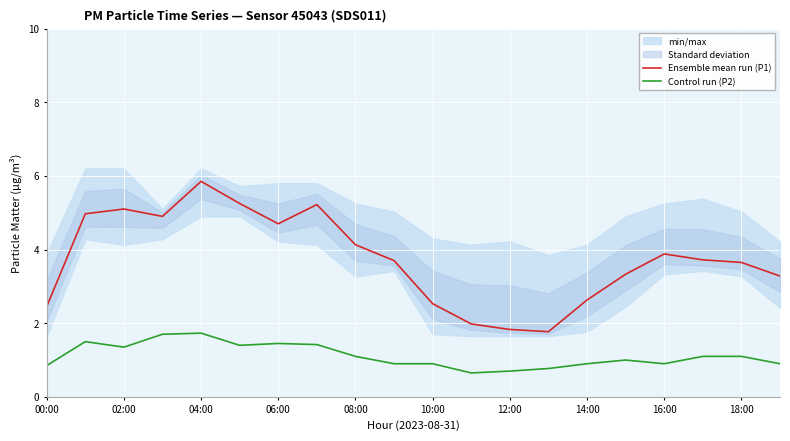

True or false: Ensemble mean run (P1) and Control run (P2) cross at least once.

False